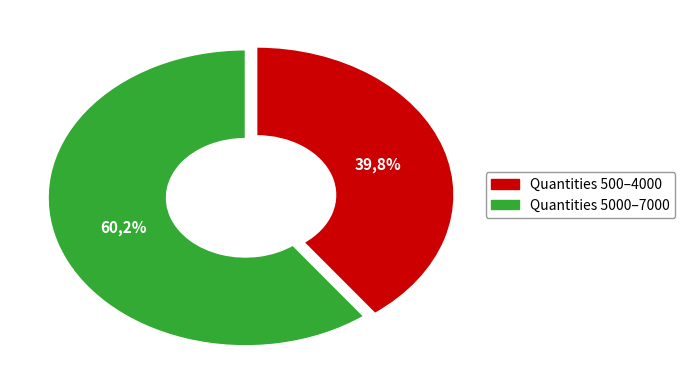

Is it true that 1000 is 19% of the pie?

False